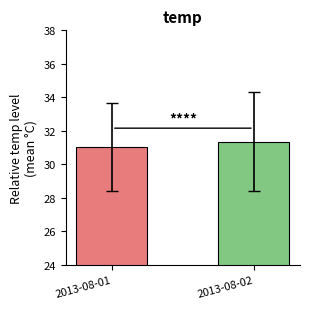

Which label corresponds to the smallest value in the chart?

2013-08-01